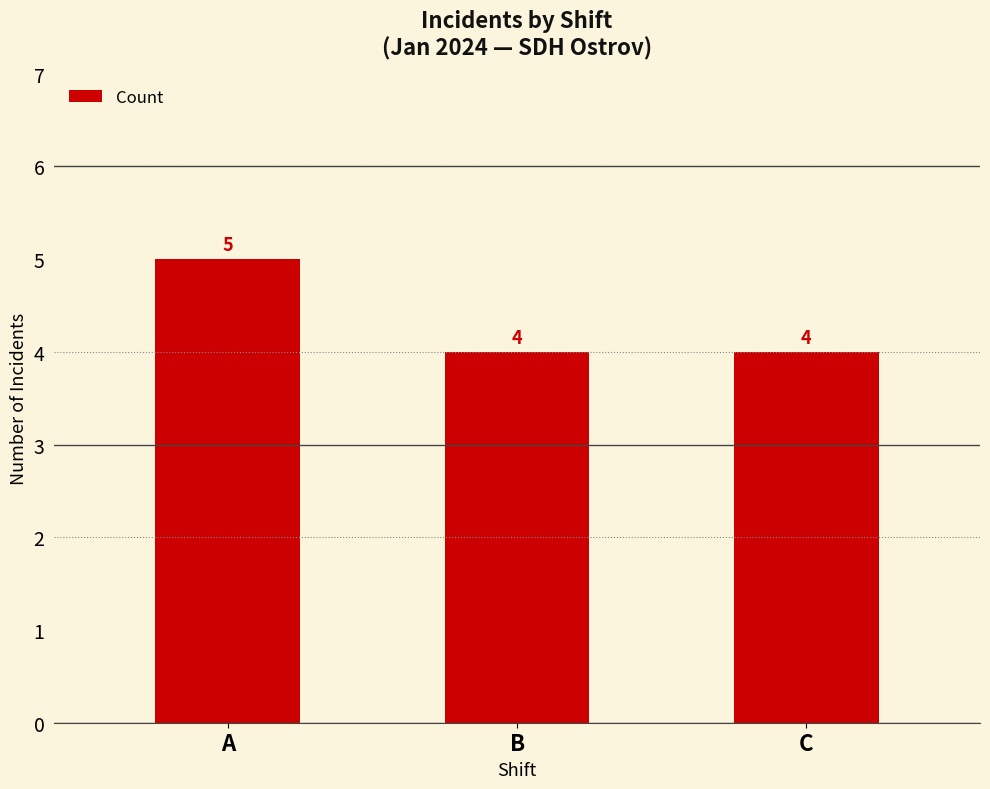

What is the value of the 2nd bar from the left?

4